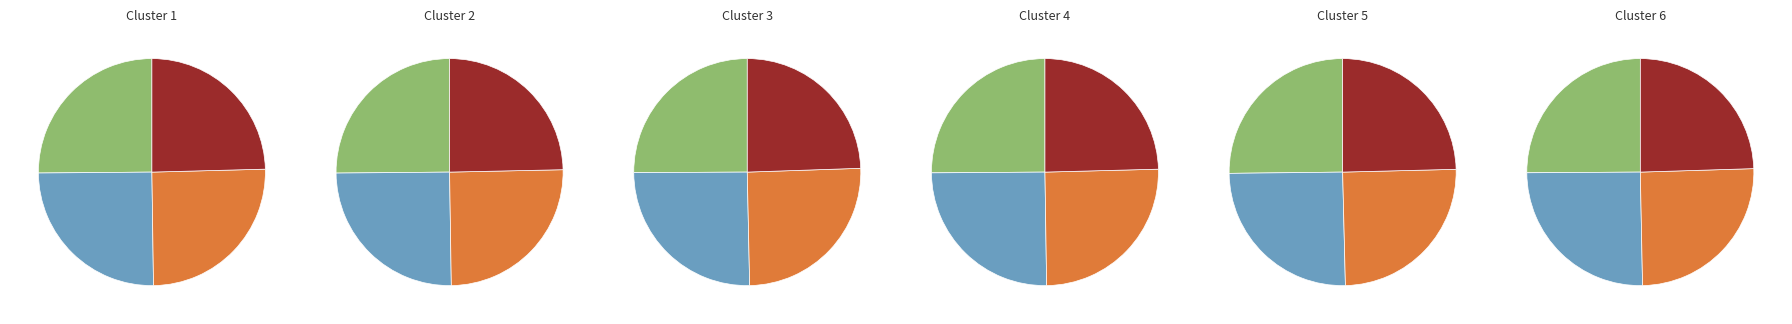

To the nearest percent, what is the combined percentage of Cyclocrinites bilobatus (PP 18903) and Ischadites iowensis (P 4737)?

50%